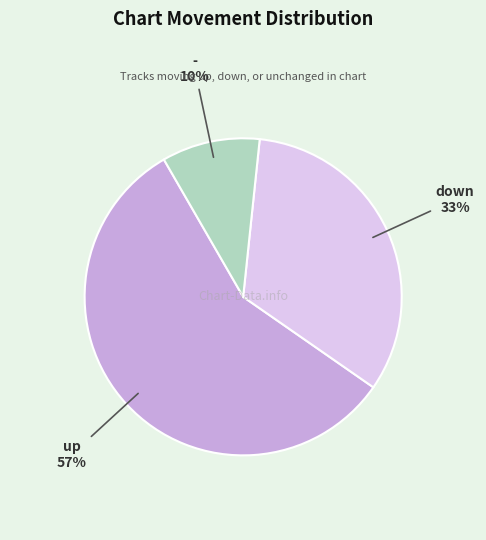

Does any single category account for the majority?

Yes